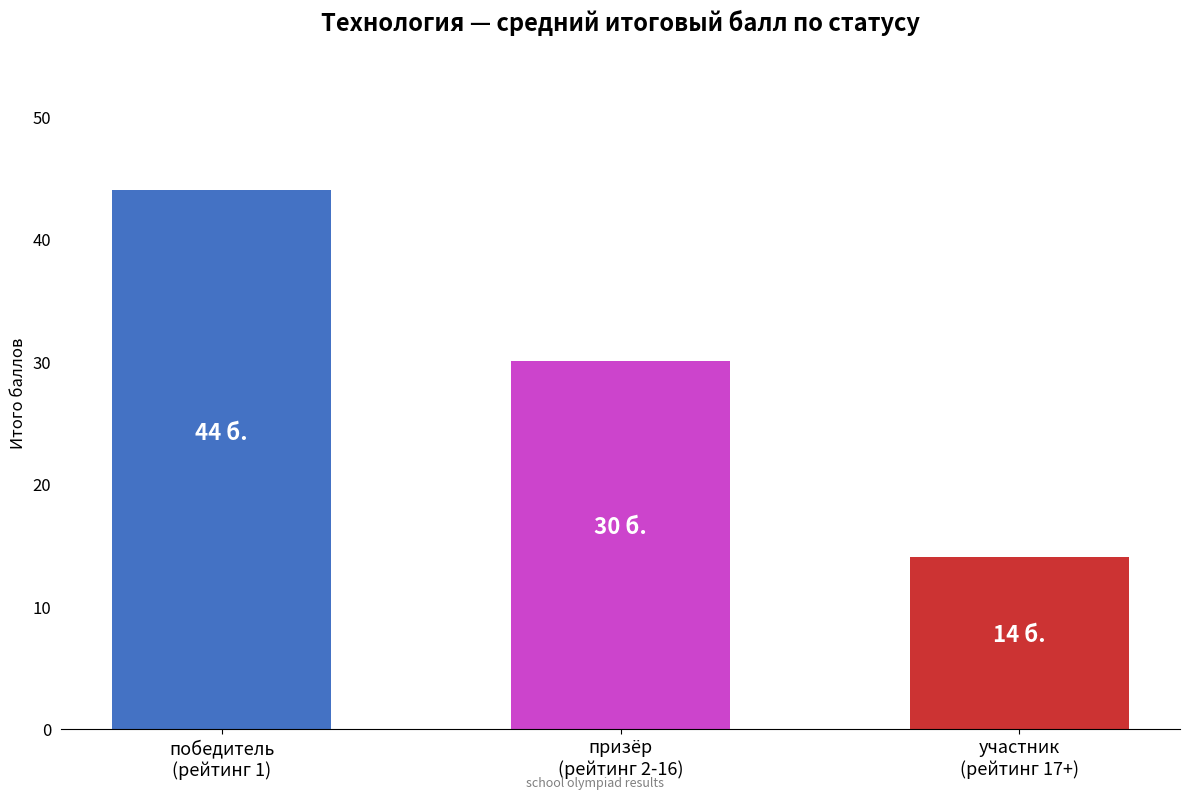

What is the label of the 1st bar from the left?

победитель